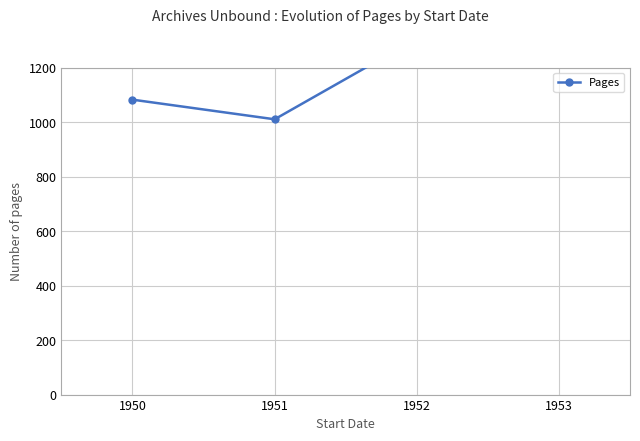

List the labels in order of value, largest first.

1953, 1952, 1950, 1951